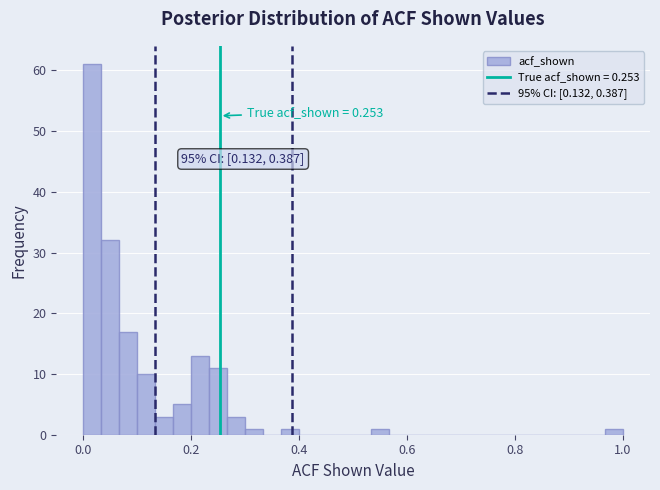

Around what value on the x-axis is the tallest bar? Give the approximate position of its centre, as read against the axis.

0.02